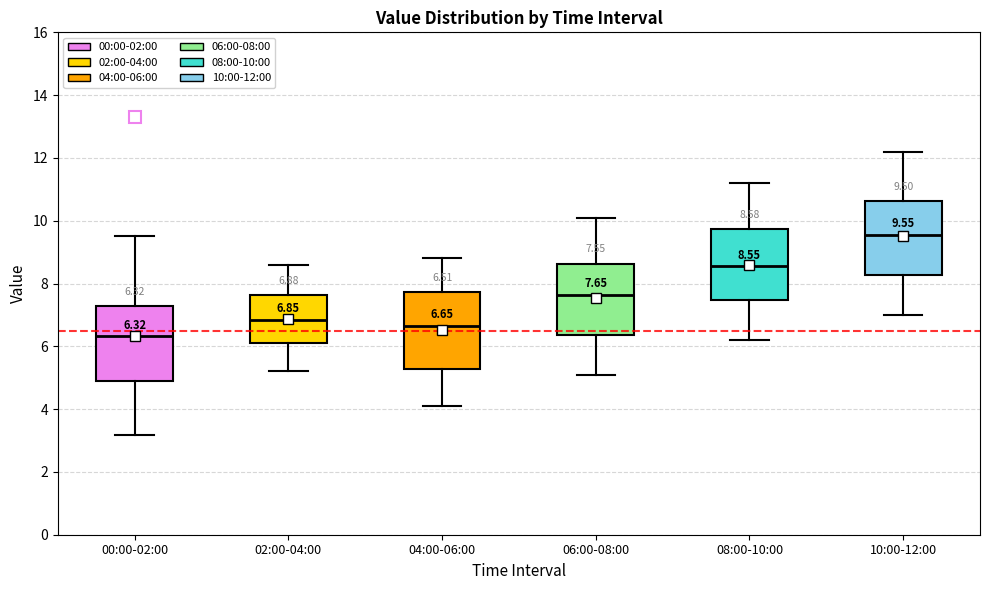

Which box has the highest median line?

10:00-12:00